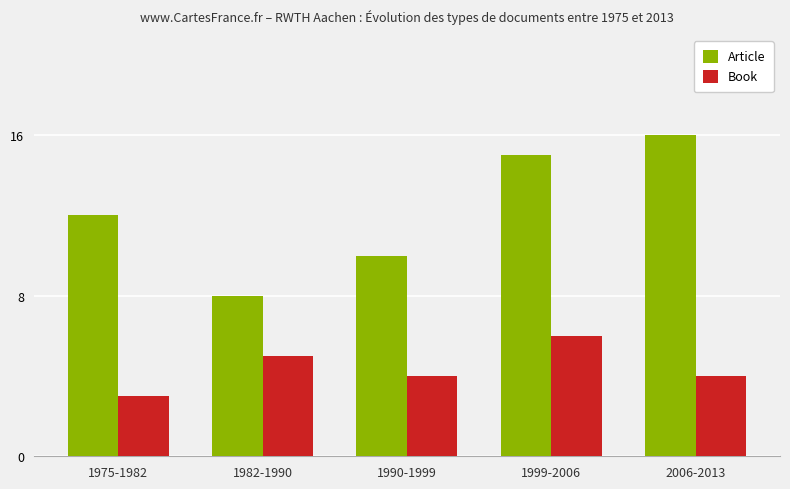

What is the spread (max minus min) of values at 1999-2006?

9